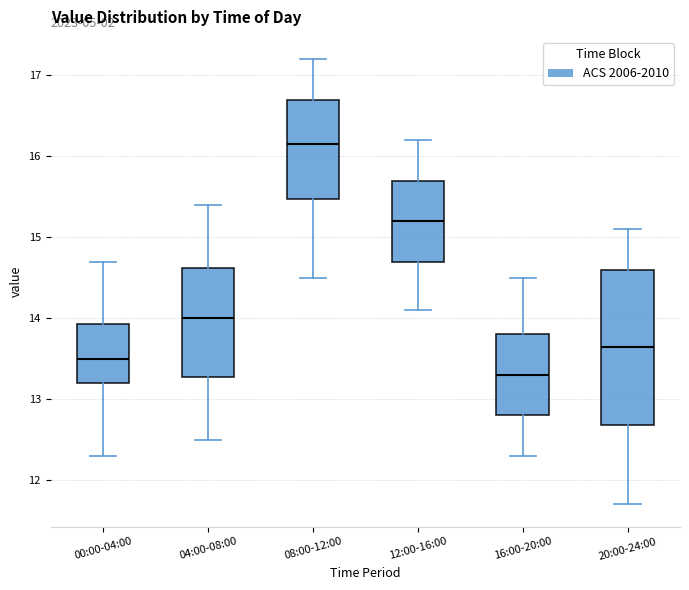

Reading left to right, read every box against the y-axis: the position of its median line, the range the box covers, and the ends of its whiskers. The values are not printed on the chart, so give them approximately, as read against the axis.

00:00-04:00: median 13.5, box 13.2 to 13.9, whiskers 12.3 to 14.7
04:00-08:00: median 14.0, box 13.3 to 14.6, whiskers 12.5 to 15.4
08:00-12:00: median 16.2, box 15.5 to 16.7, whiskers 14.5 to 17.2
12:00-16:00: median 15.2, box 14.7 to 15.7, whiskers 14.1 to 16.2
16:00-20:00: median 13.3, box 12.8 to 13.8, whiskers 12.3 to 14.5
20:00-24:00: median 13.7, box 12.7 to 14.6, whiskers 11.7 to 15.1